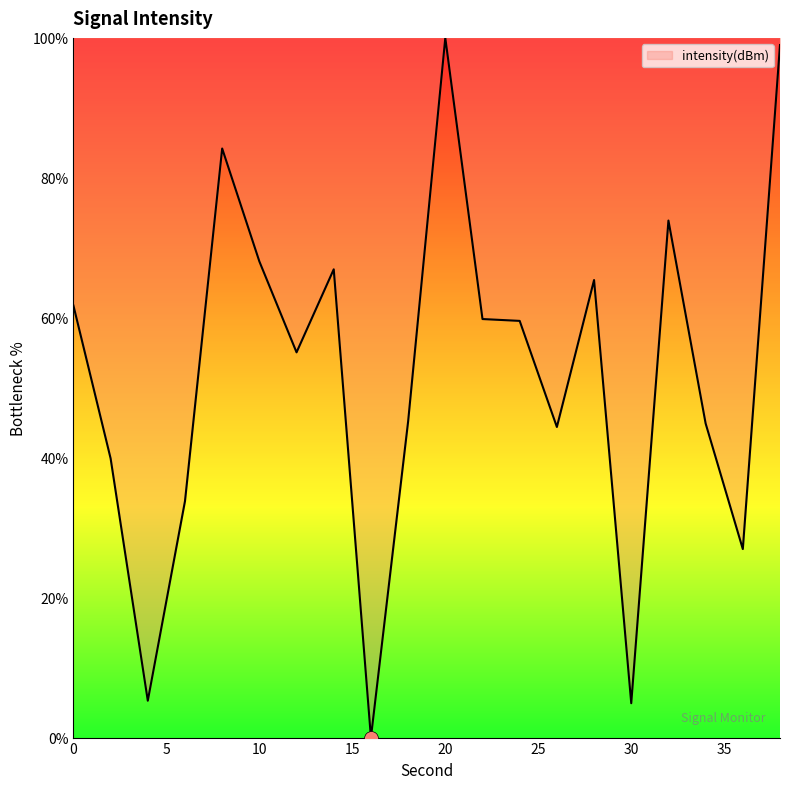

How many distinct data groups are displayed?

1